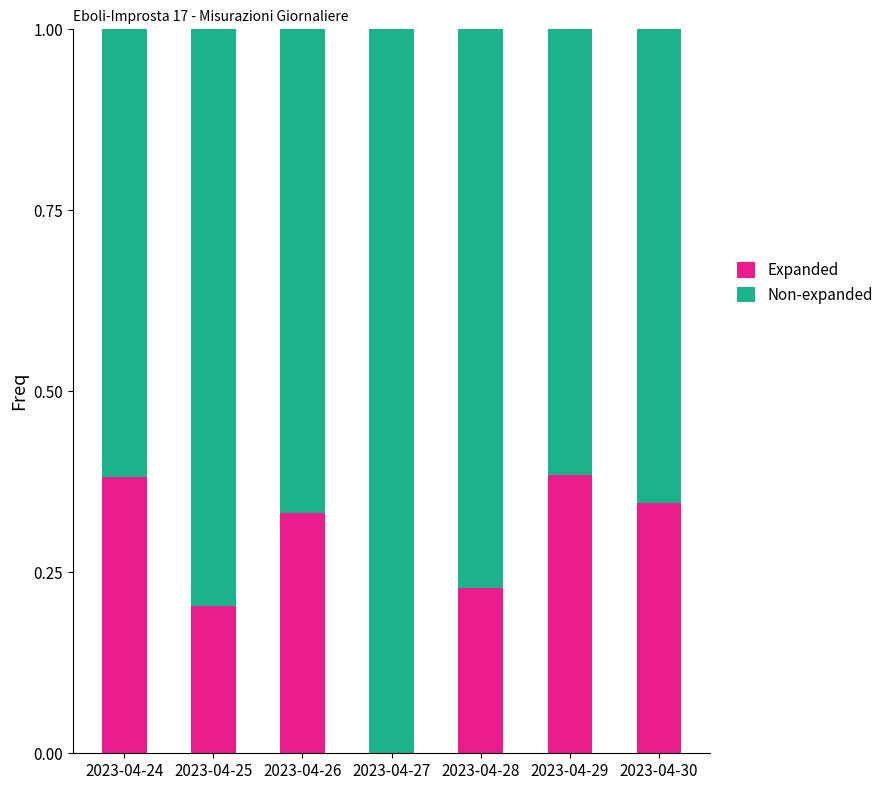

What are all the series names shown in the legend?

Expanded, Non-expanded